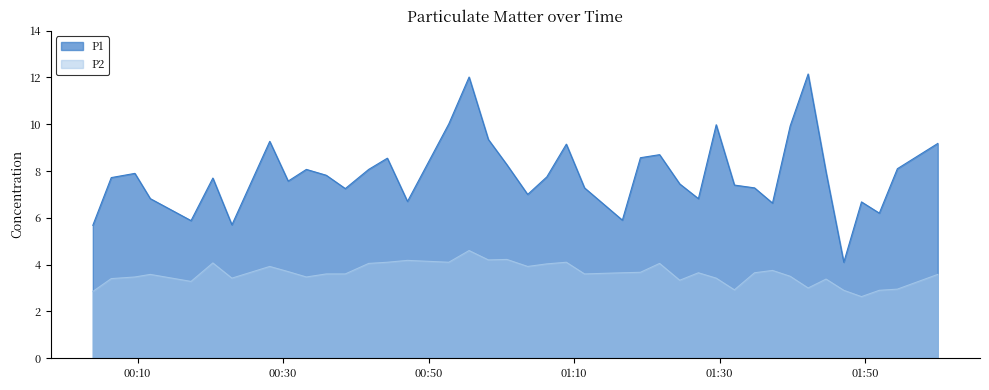

Rank the series by their maximum value, from highest to lowest.

P1, P2